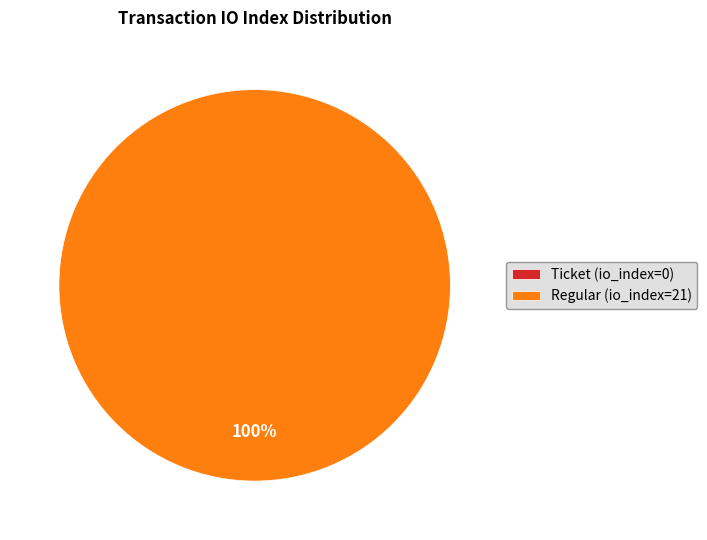

Is there a majority slice in this chart?

Yes